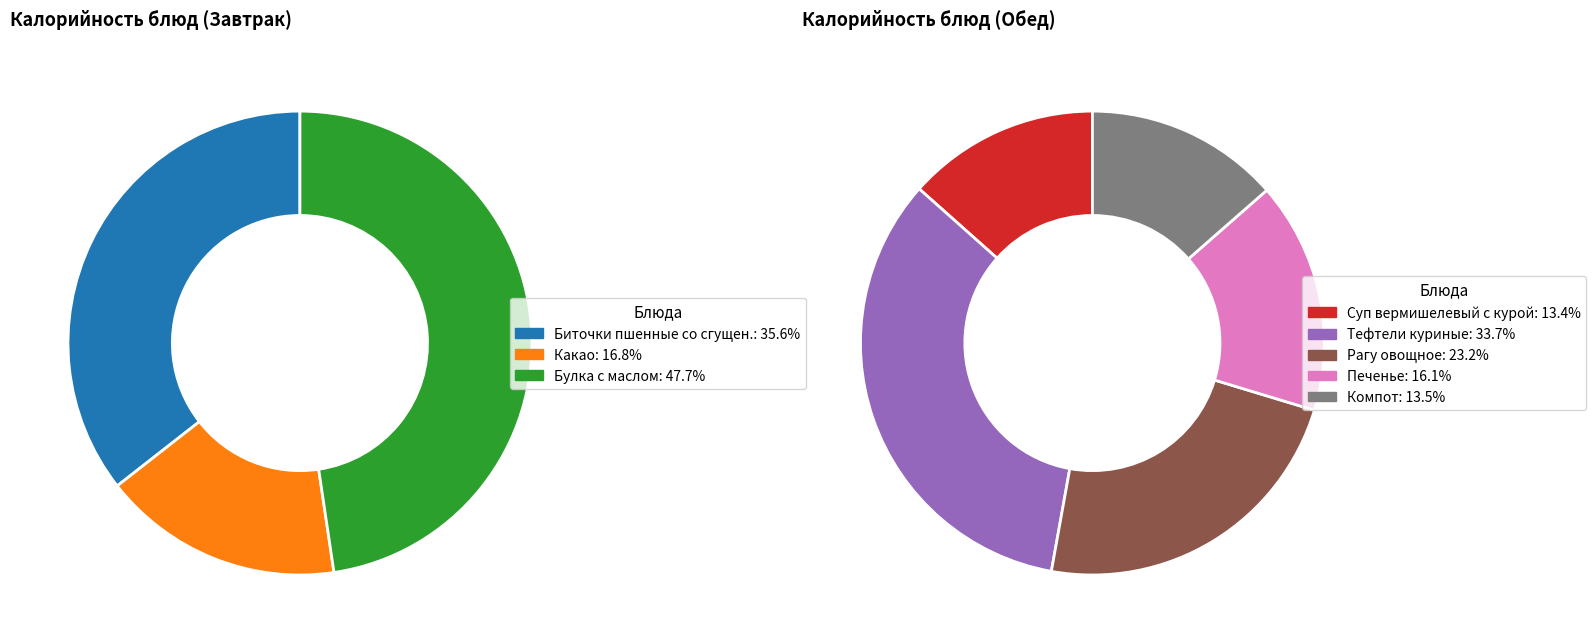

Is there a majority slice in this chart?

No